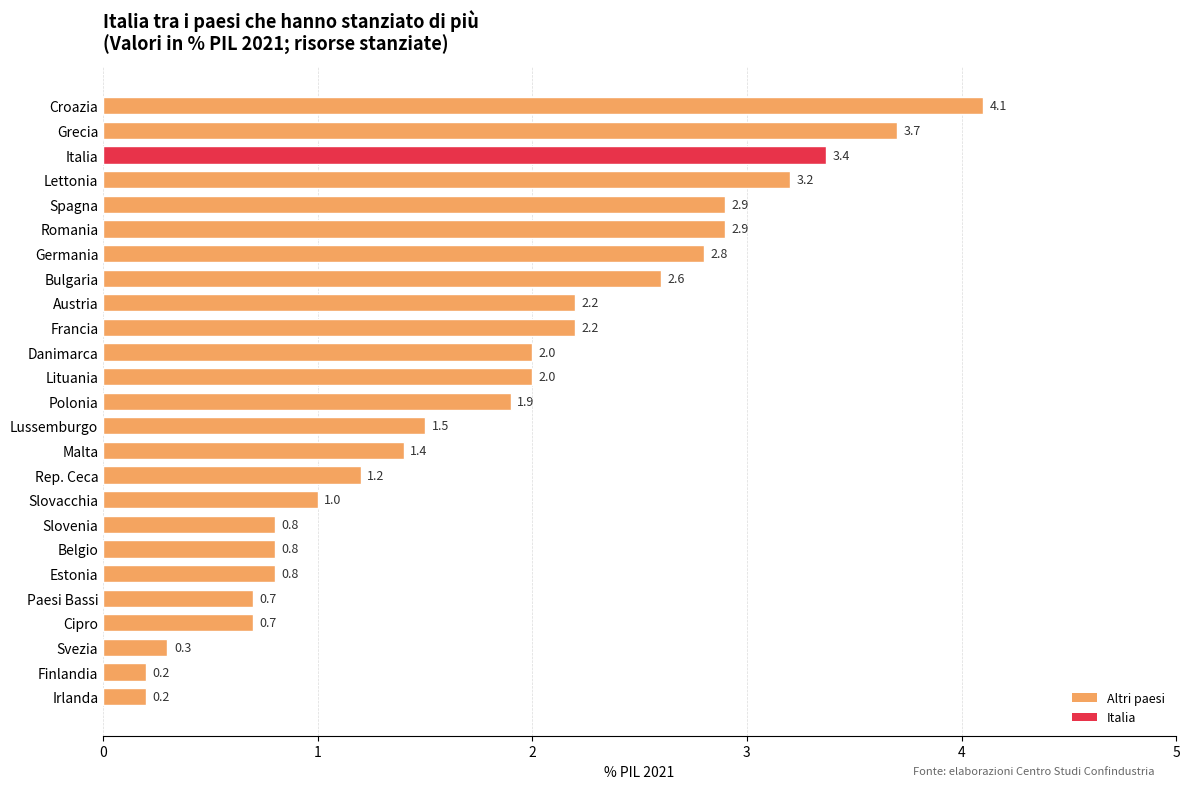

What is the value of the 12th bar from the top?

2.0